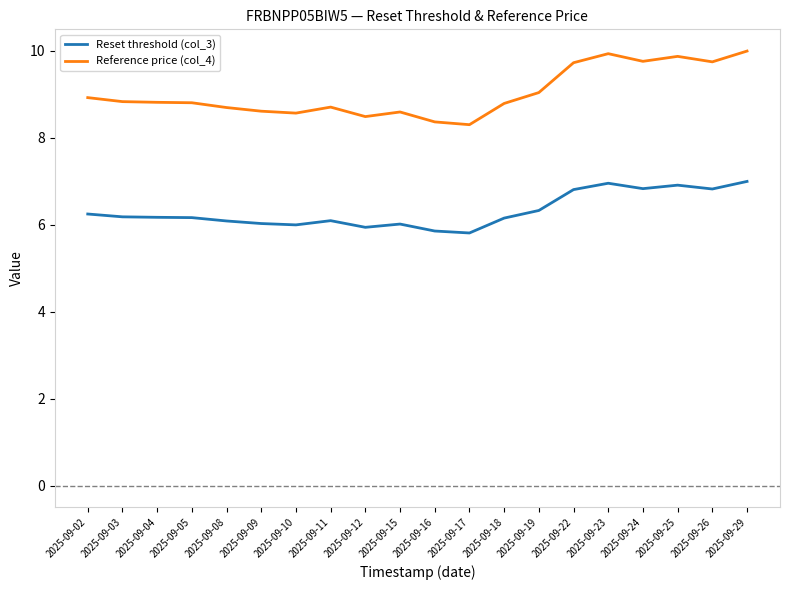

Which series has the largest total across all categories?

Reference price (col_4)